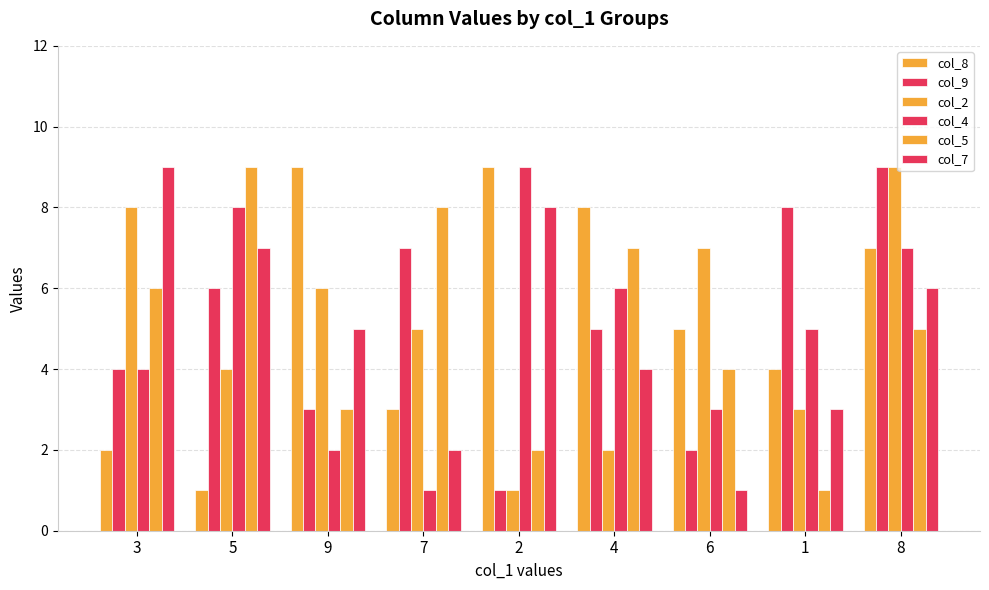

How many bars are there in each group?

6